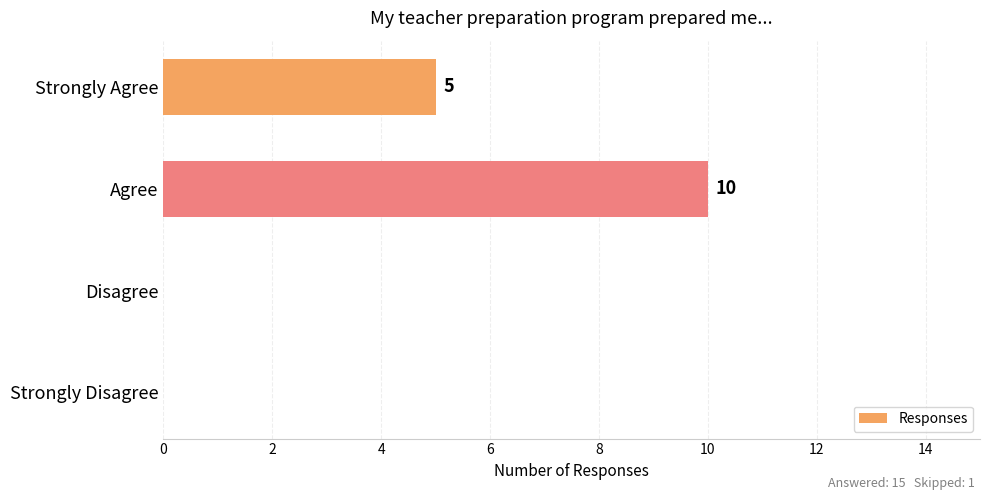

What is the greatest value displayed?

10